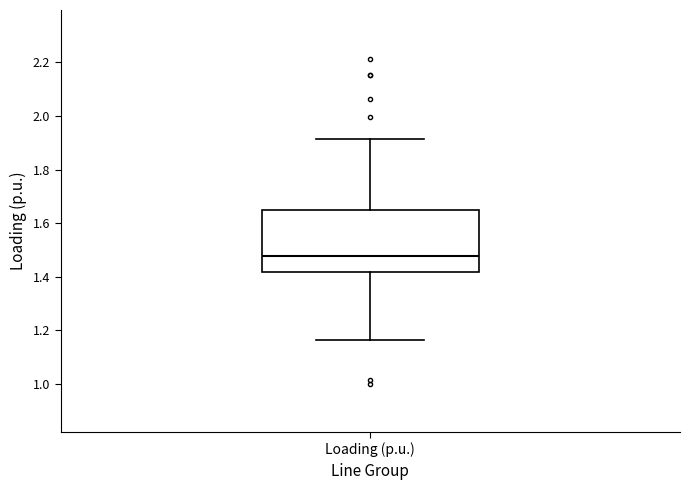

Read this box plot against the y-axis: the position of the median line, the range covered by the box, and the ends of both whiskers. The values are not printed on the chart, so give them approximately, as read against the axis.

median 1.48, box 1.42 to 1.64, whiskers 1.16 to 1.92